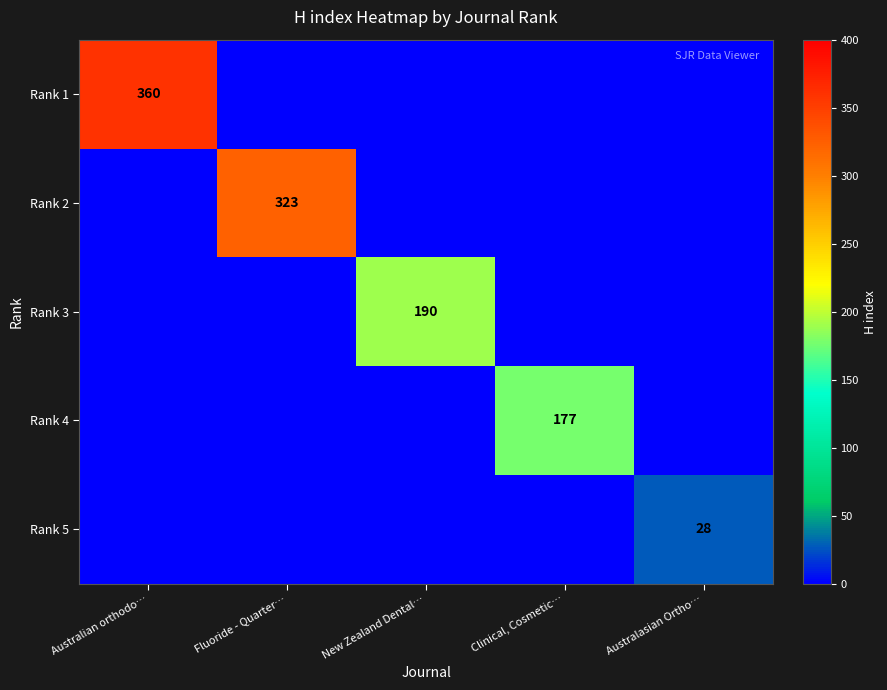

True or false: Rank 5 has a value of 49 at Australasian Ortho….

False